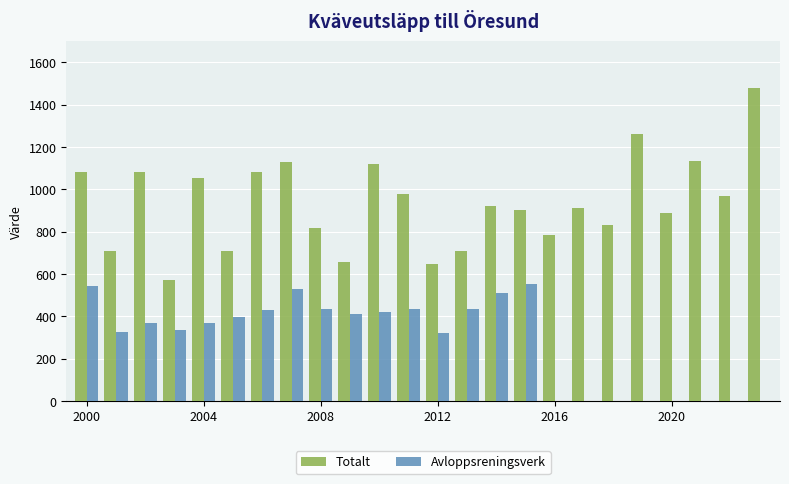

Which series has the largest total across all categories?

Totalt